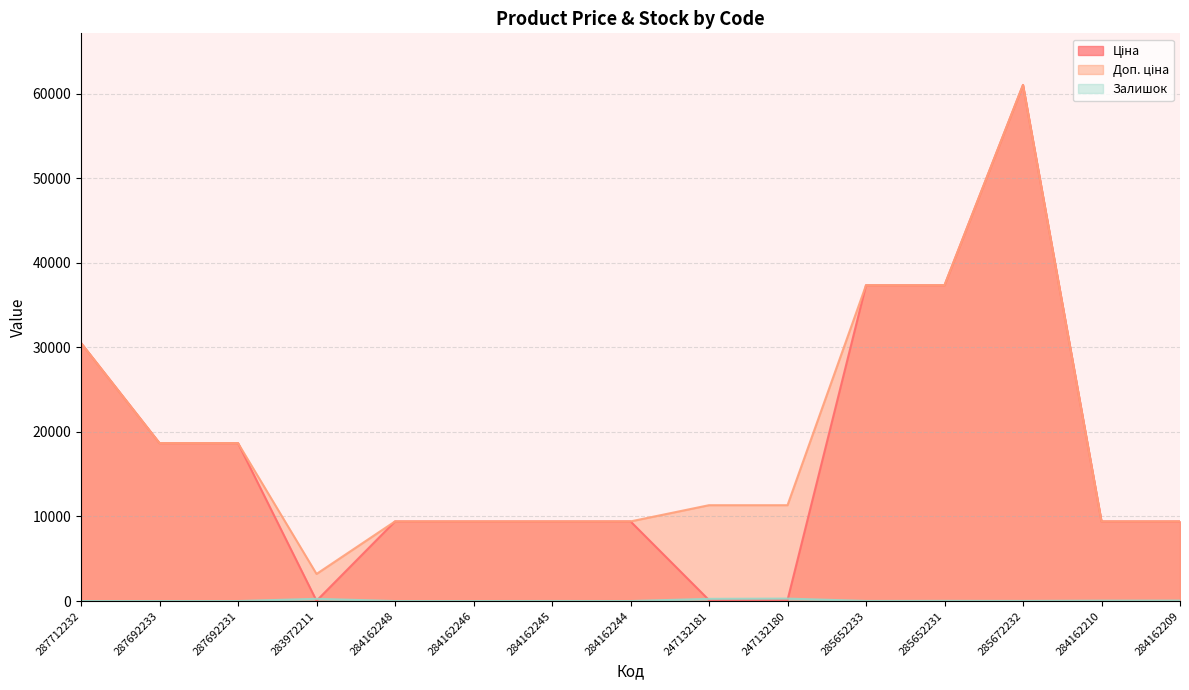

What is the spread (max minus min) of values at 284162245?

9409.9